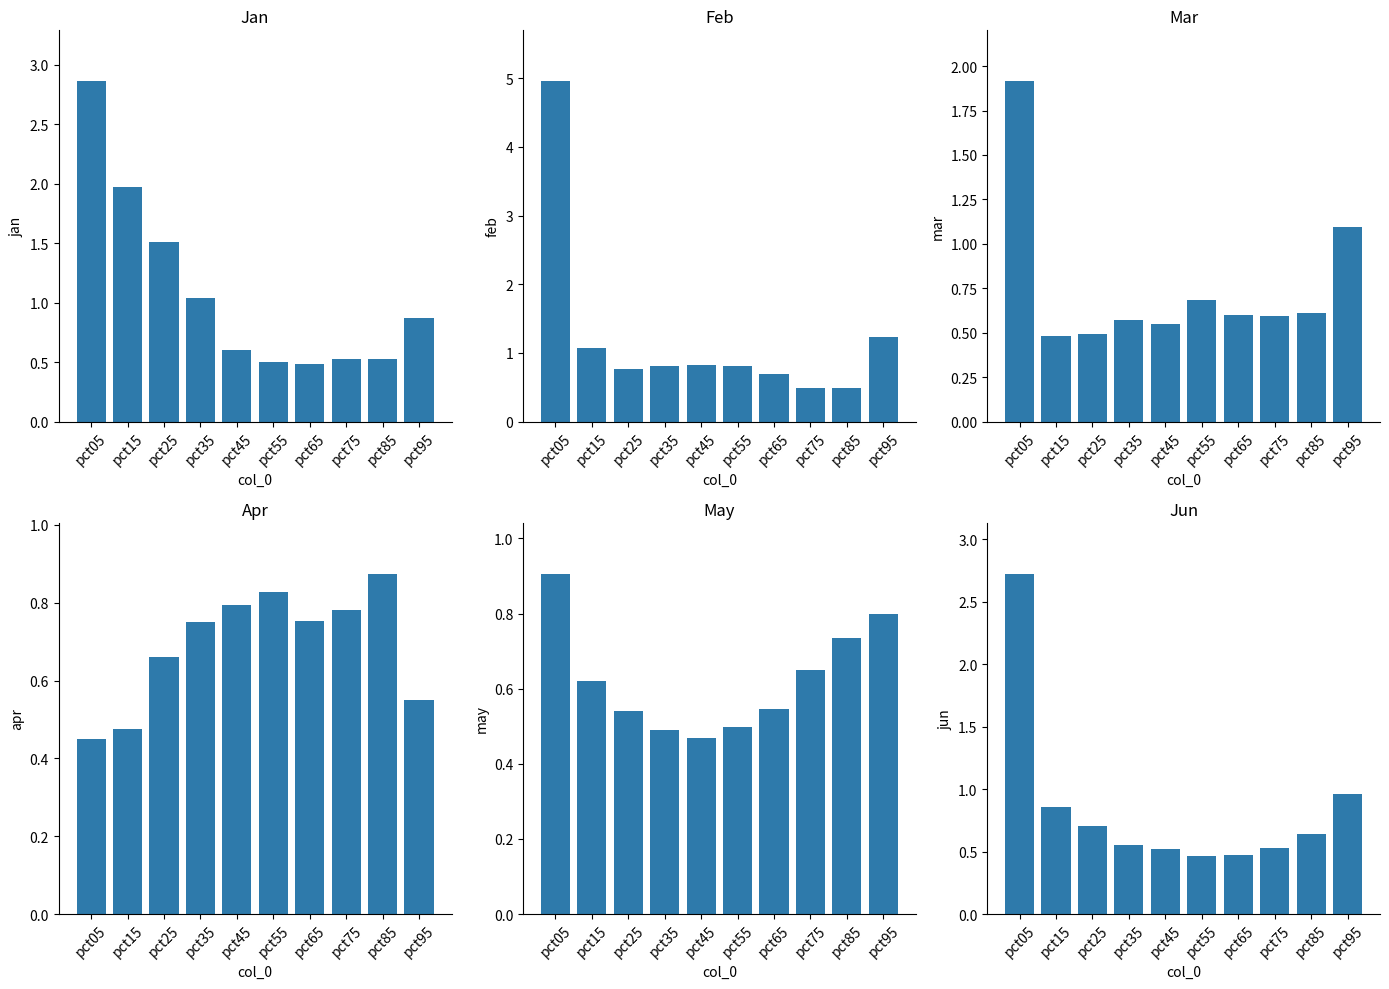

Which category has the highest value in the Jan series?

pct05